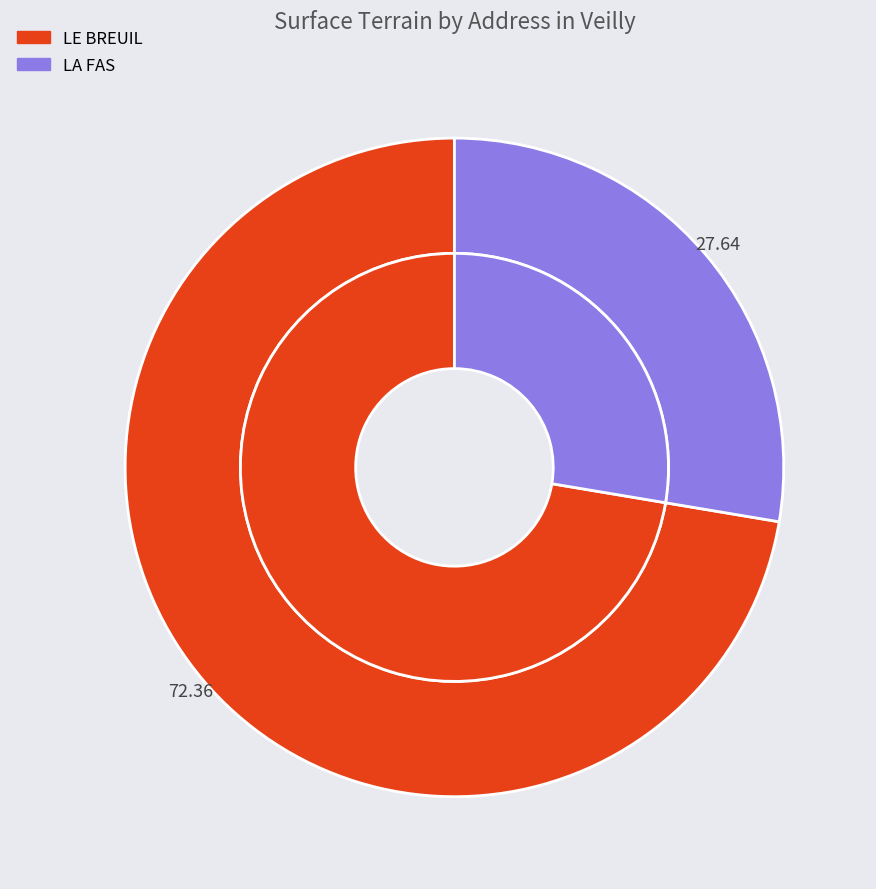

What percentage is the LE BREUIL slice, to the nearest percent?

72%